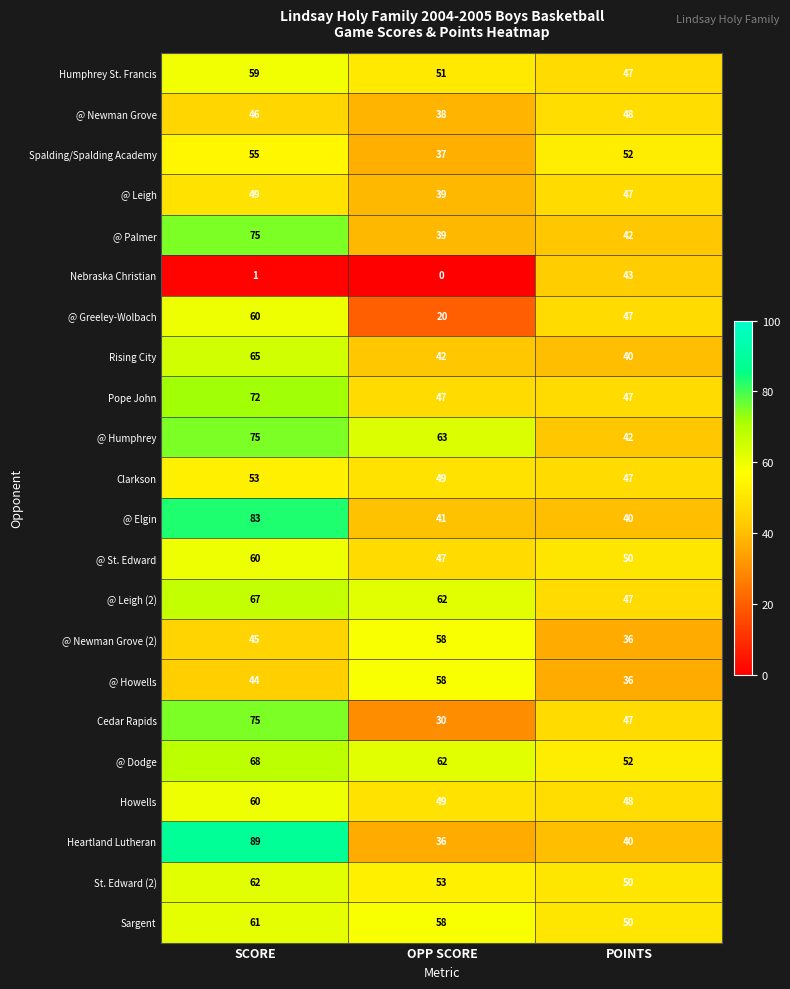

Which series has the largest range (max minus min)?

Heartland Lutheran